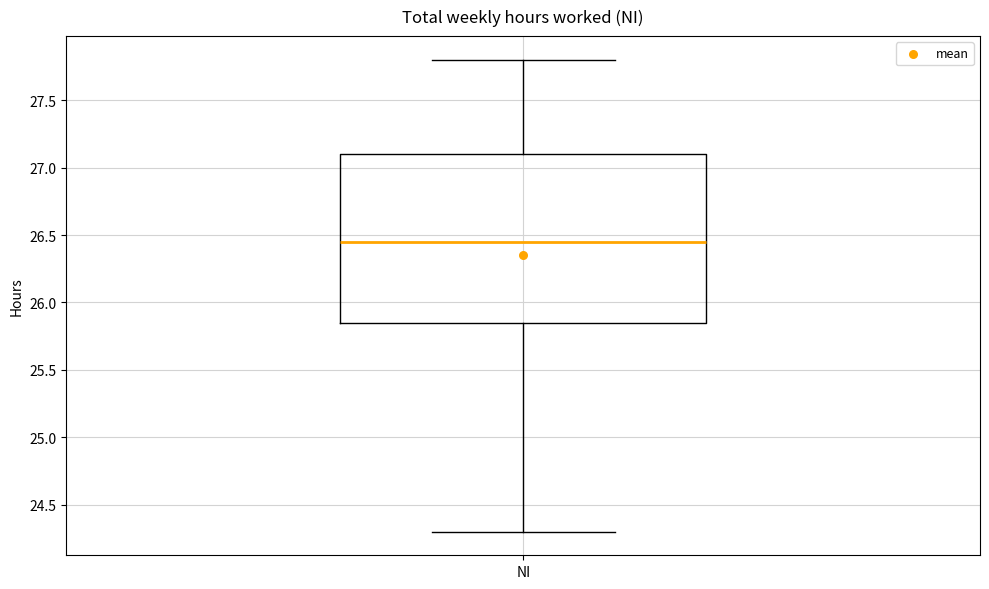

Transcribe this box plot: give where the median line is, the range the box spans, and where the two whiskers end, as read against the y-axis. The values are not printed on the chart, so give them approximately, as read against the axis.

median 26.45, box 25.85 to 27.10, whiskers 24.30 to 27.80